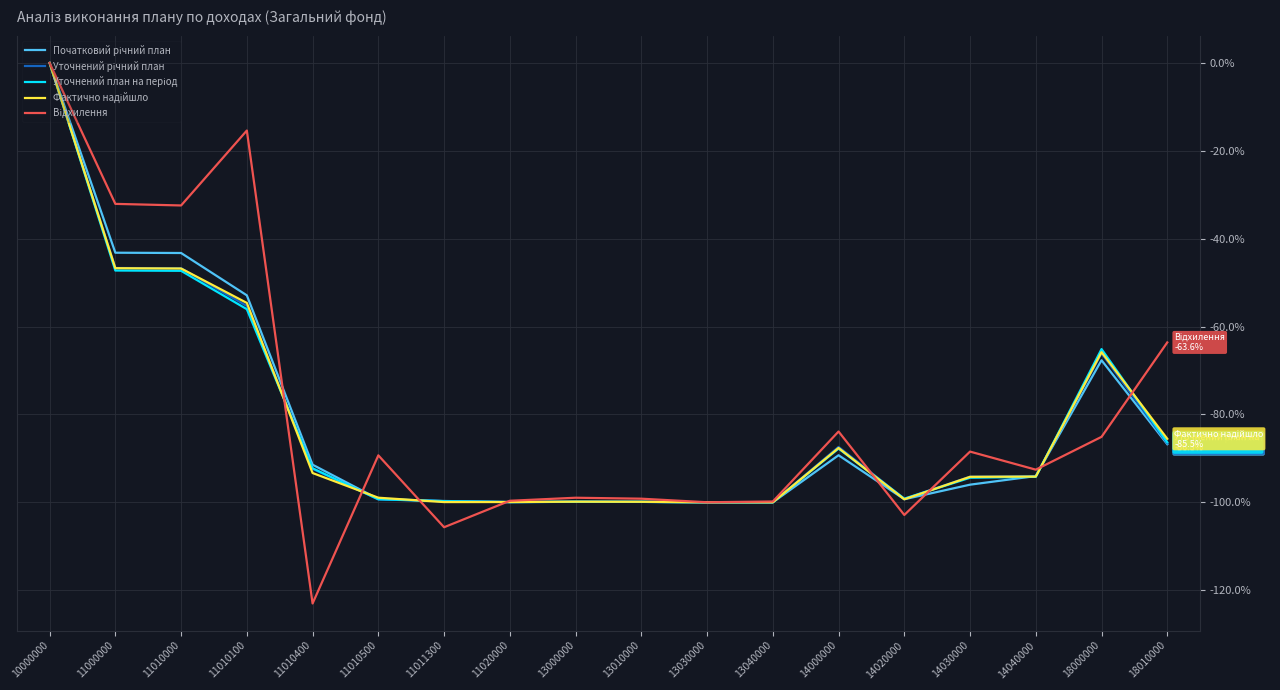

At which category is the sum across all series the highest?

10000000